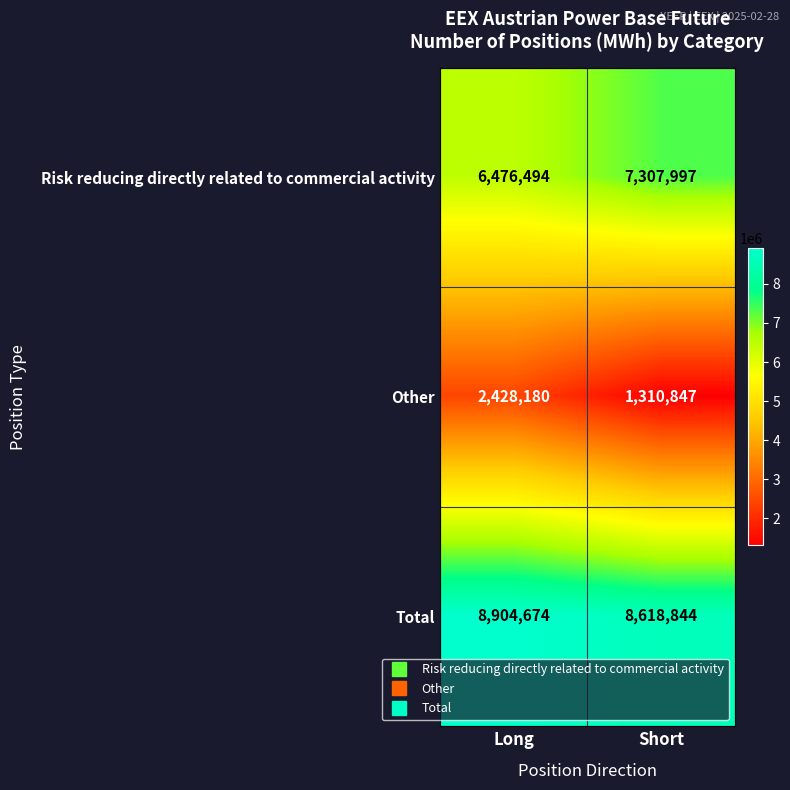

What is the sum of the Risk reducing directly related to commercial activity values at Short and Long?

13784491